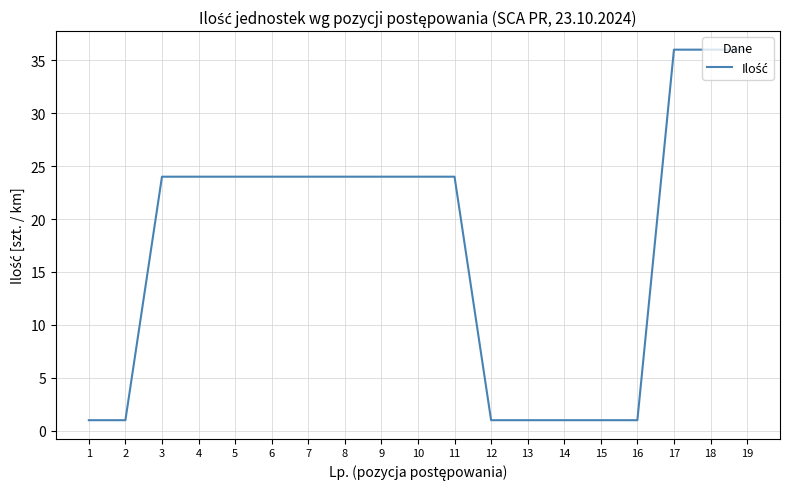

What is the difference between the maximum and minimum values?

35